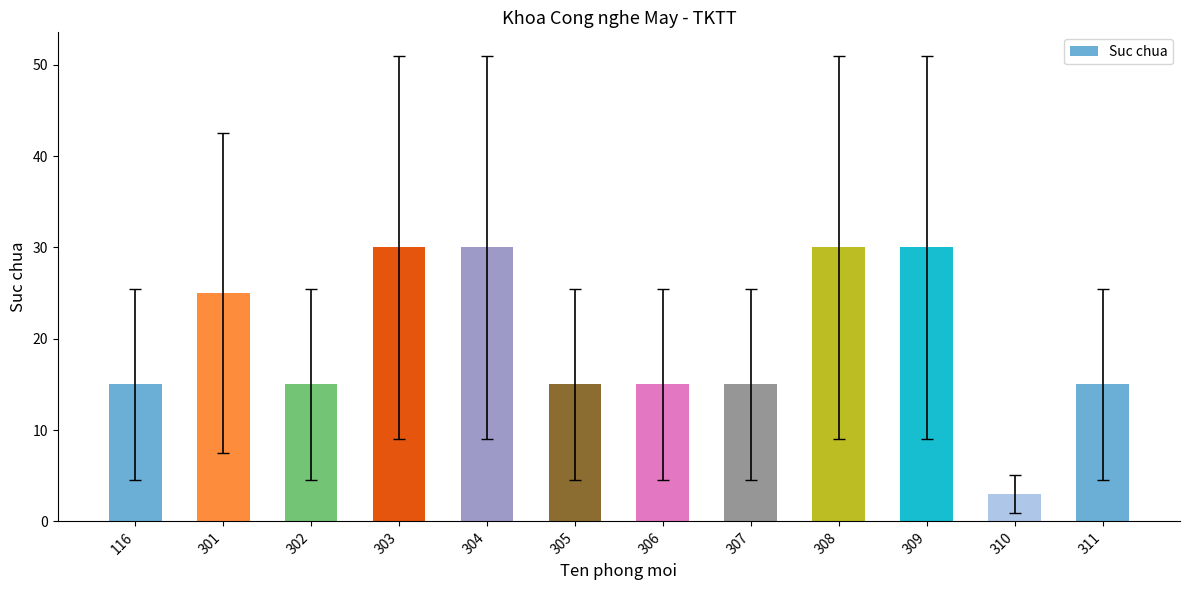

At which category does the chart reach its minimum across all series?

310